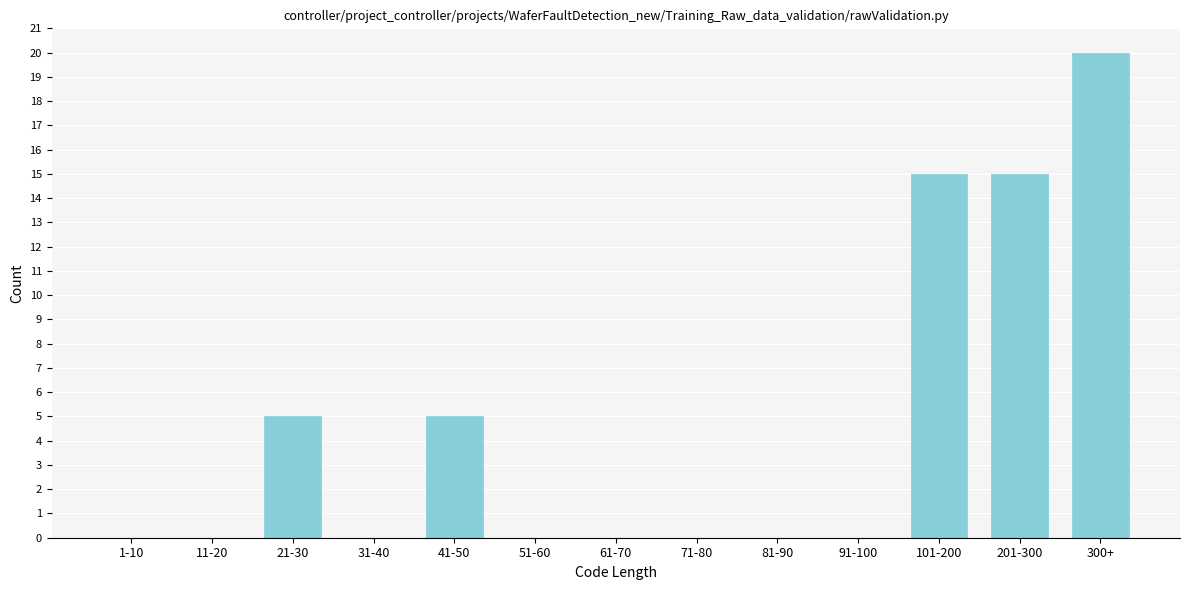

Reading right to left, extract all data points from this chart.

300+=20	201-300=15	101-200=15	91-100=0	81-90=0	71-80=0	61-70=0	51-60=0	41-50=5	31-40=0	21-30=5	11-20=0	1-10=0